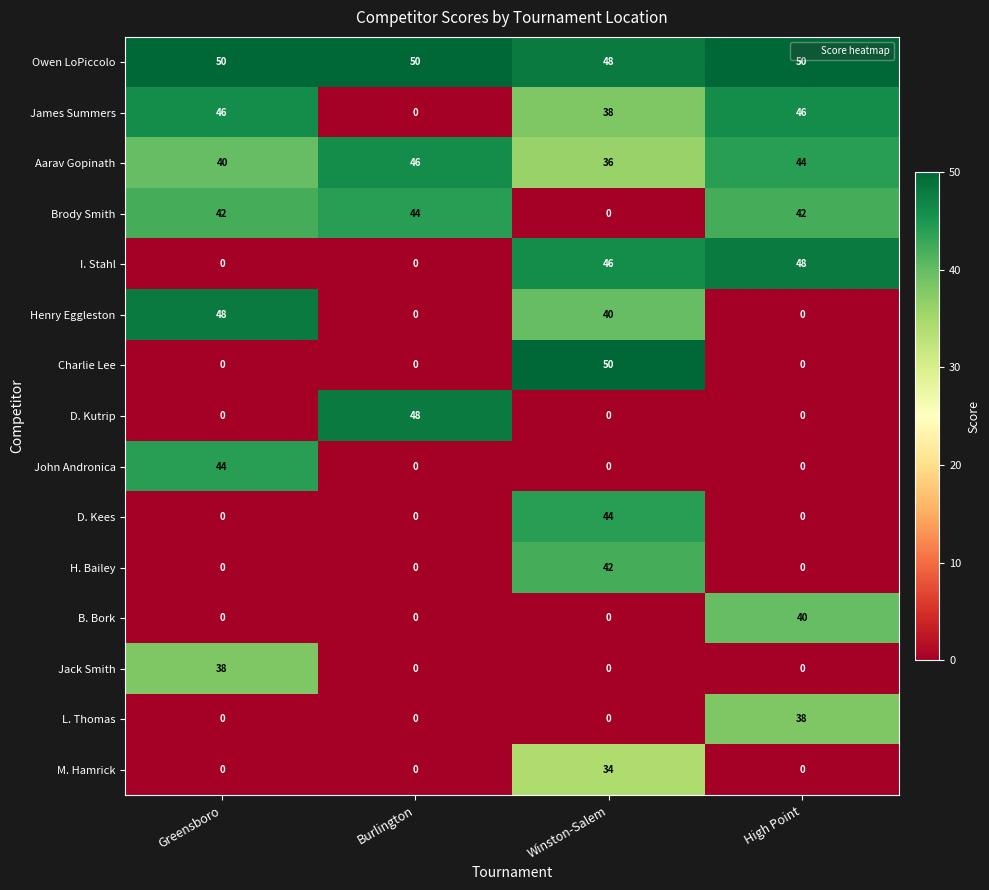

Which series has the largest range (max minus min)?

Charlie Lee